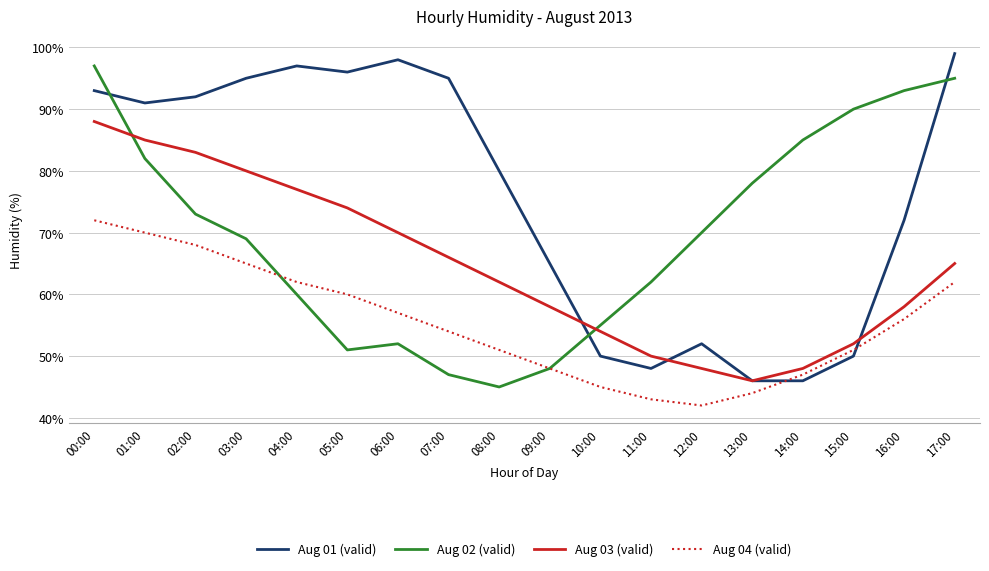

Reading left to right, what are all the values shown in this chart?

Aug 01 (valid): 00:00=93	01:00=91	02:00=92	03:00=95	04:00=97	05:00=96	06:00=98	07:00=95	08:00=80	09:00=65	10:00=50	11:00=48	12:00=52	13:00=46	14:00=46	15:00=50	16:00=72	17:00=99
Aug 02 (valid): 00:00=97	01:00=82	02:00=73	03:00=69	04:00=60	05:00=51	06:00=52	07:00=47	08:00=45	09:00=48	10:00=55	11:00=62	12:00=70	13:00=78	14:00=85	15:00=90	16:00=93	17:00=95
Aug 03 (valid): 00:00=88	01:00=85	02:00=83	03:00=80	04:00=77	05:00=74	06:00=70	07:00=66	08:00=62	09:00=58	10:00=54	11:00=50	12:00=48	13:00=46	14:00=48	15:00=52	16:00=58	17:00=65
Aug 04 (valid): 00:00=72	01:00=70	02:00=68	03:00=65	04:00=62	05:00=60	06:00=57	07:00=54	08:00=51	09:00=48	10:00=45	11:00=43	12:00=42	13:00=44	14:00=47	15:00=51	16:00=56	17:00=62